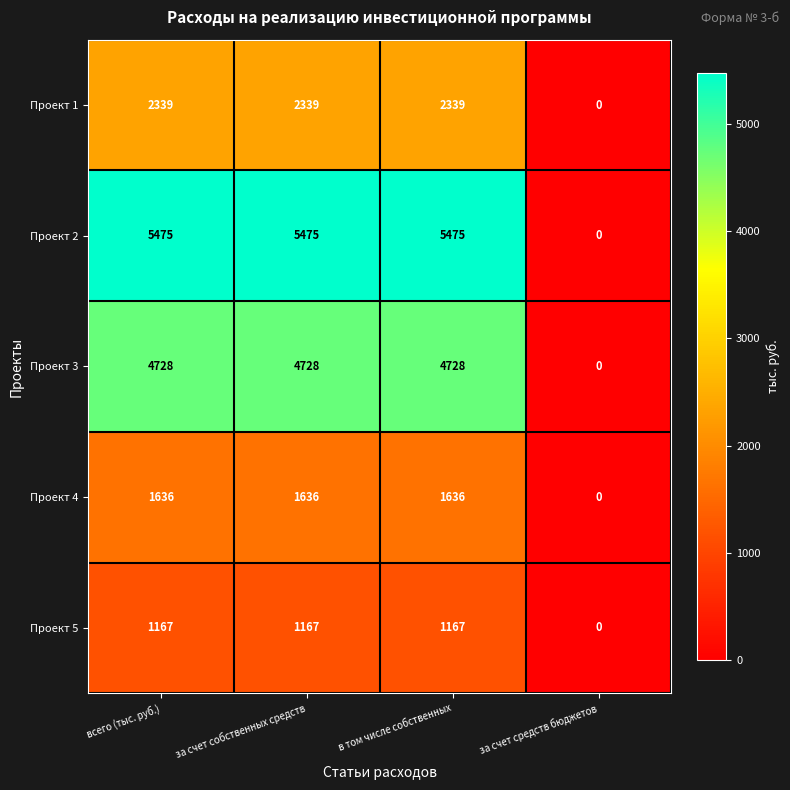

True or false: Проект 3 has a value of 4728 at в том числе собственных.

True